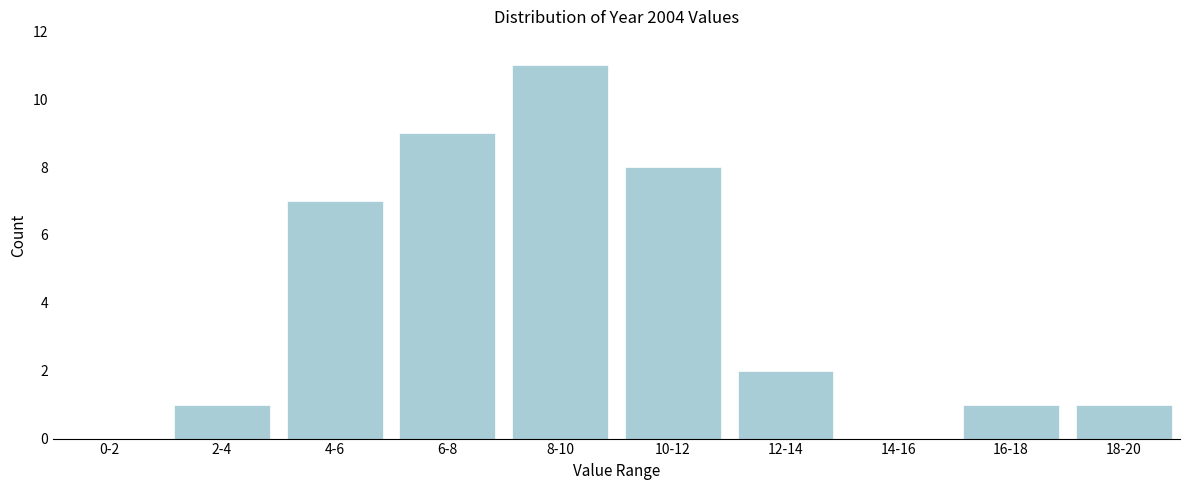

Reading left to right, extract all data points from this chart.

0-2=0	2-4=1	4-6=7	6-8=9	8-10=11	10-12=8	12-14=2	14-16=0	16-18=1	18-20=1